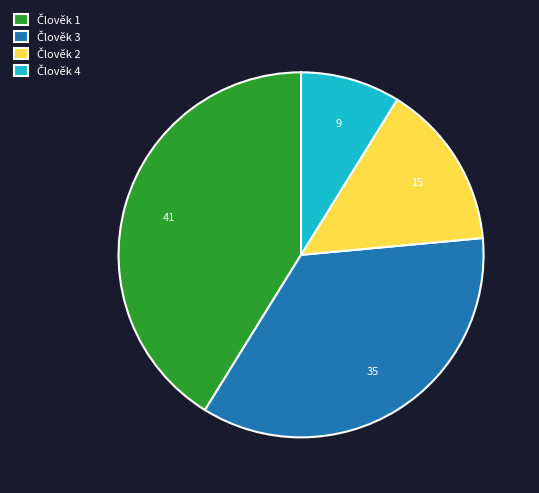

Is there a majority slice in this chart?

No